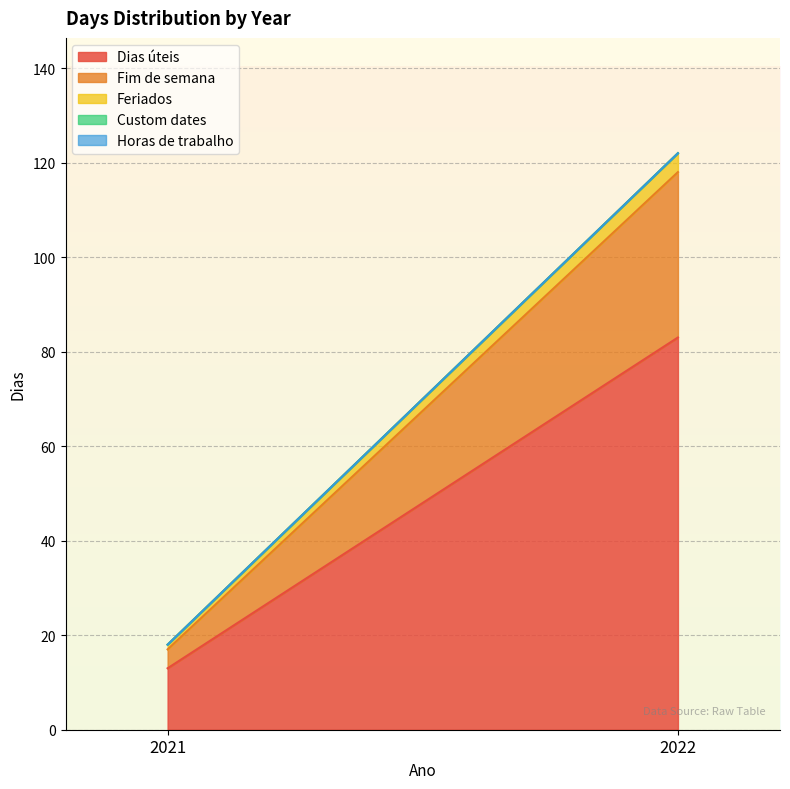

Which series changed the most between 2021 and 2022?

Dias úteis